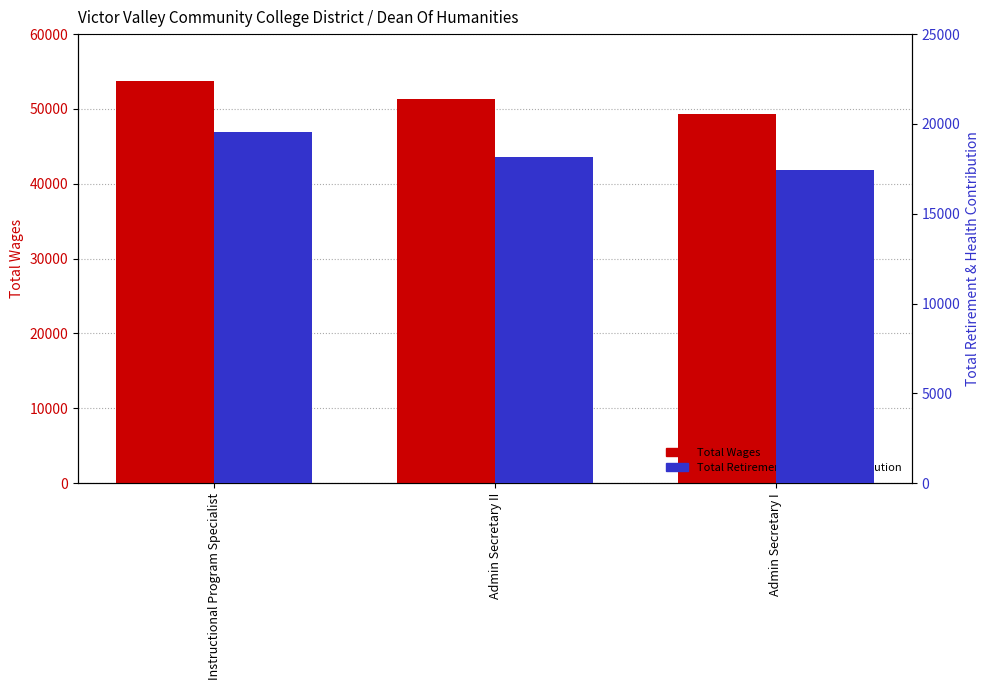

Read the Total Retirement & Health Contribution value at Admin Secretary II, to the nearest 100.

18200